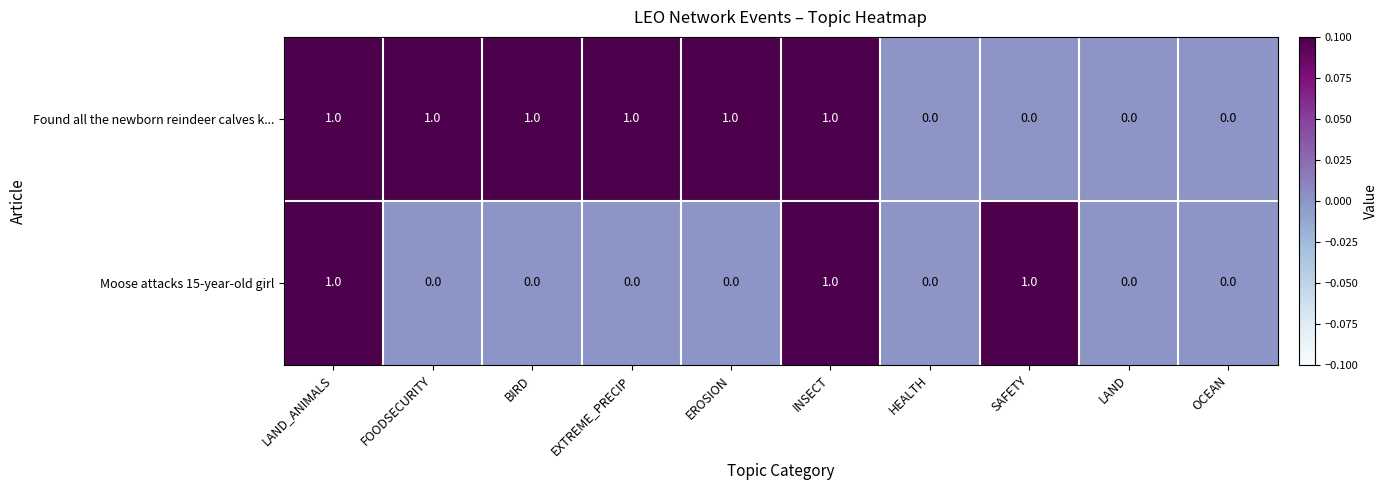

The value of Moose attacks 15-year-old girl at SAFETY is 0. True or false?

False